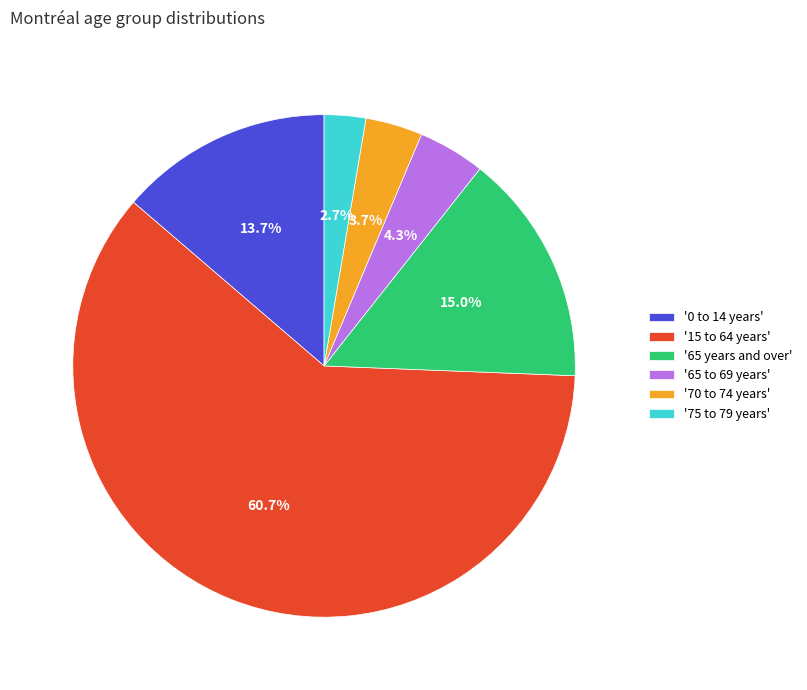

What percentage do '0 to 14 years' and '65 years and over' together represent?

28.7%